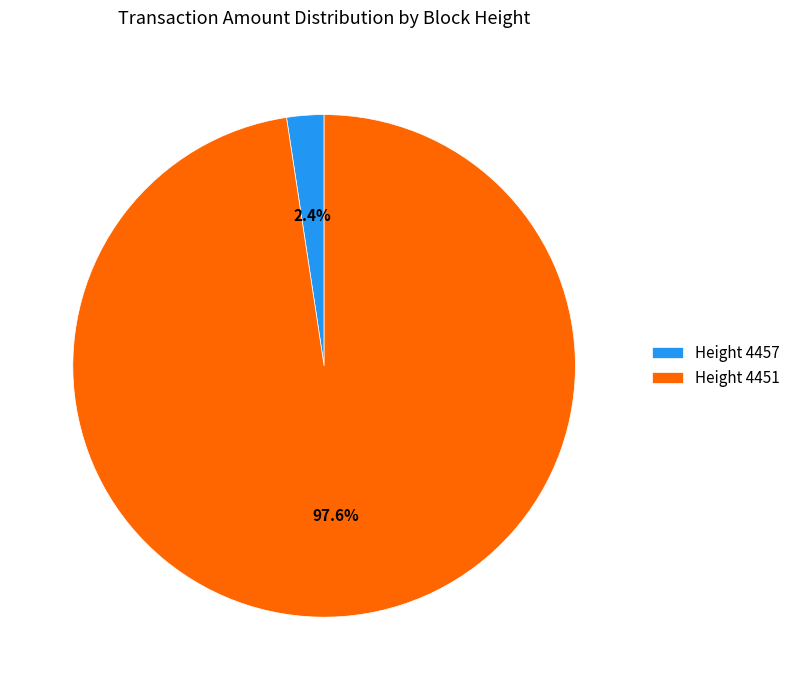

How many segments does this pie chart have?

2